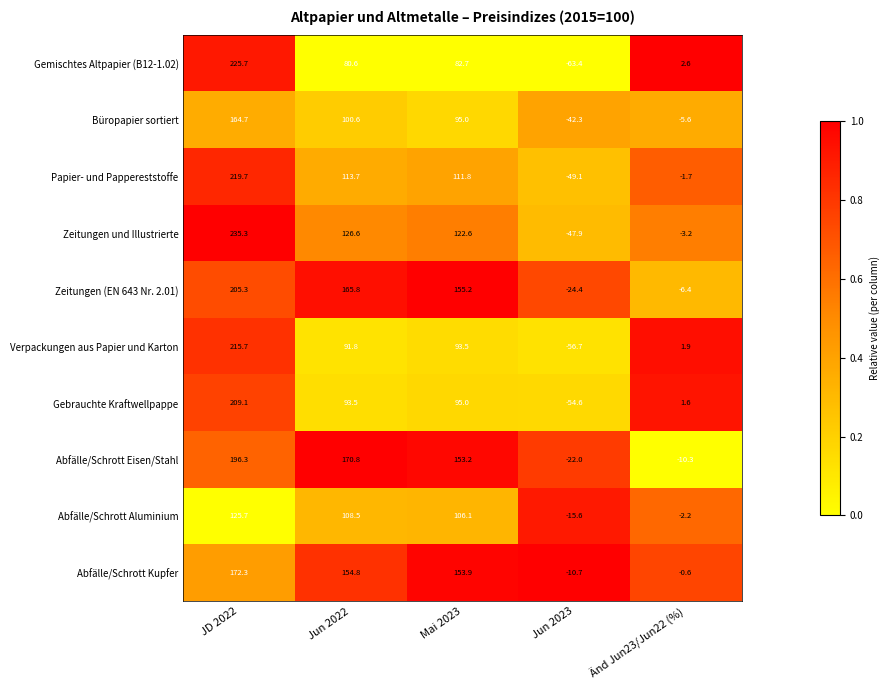

What is the average value of the Abfälle/Schrott Aluminium series?

64.5